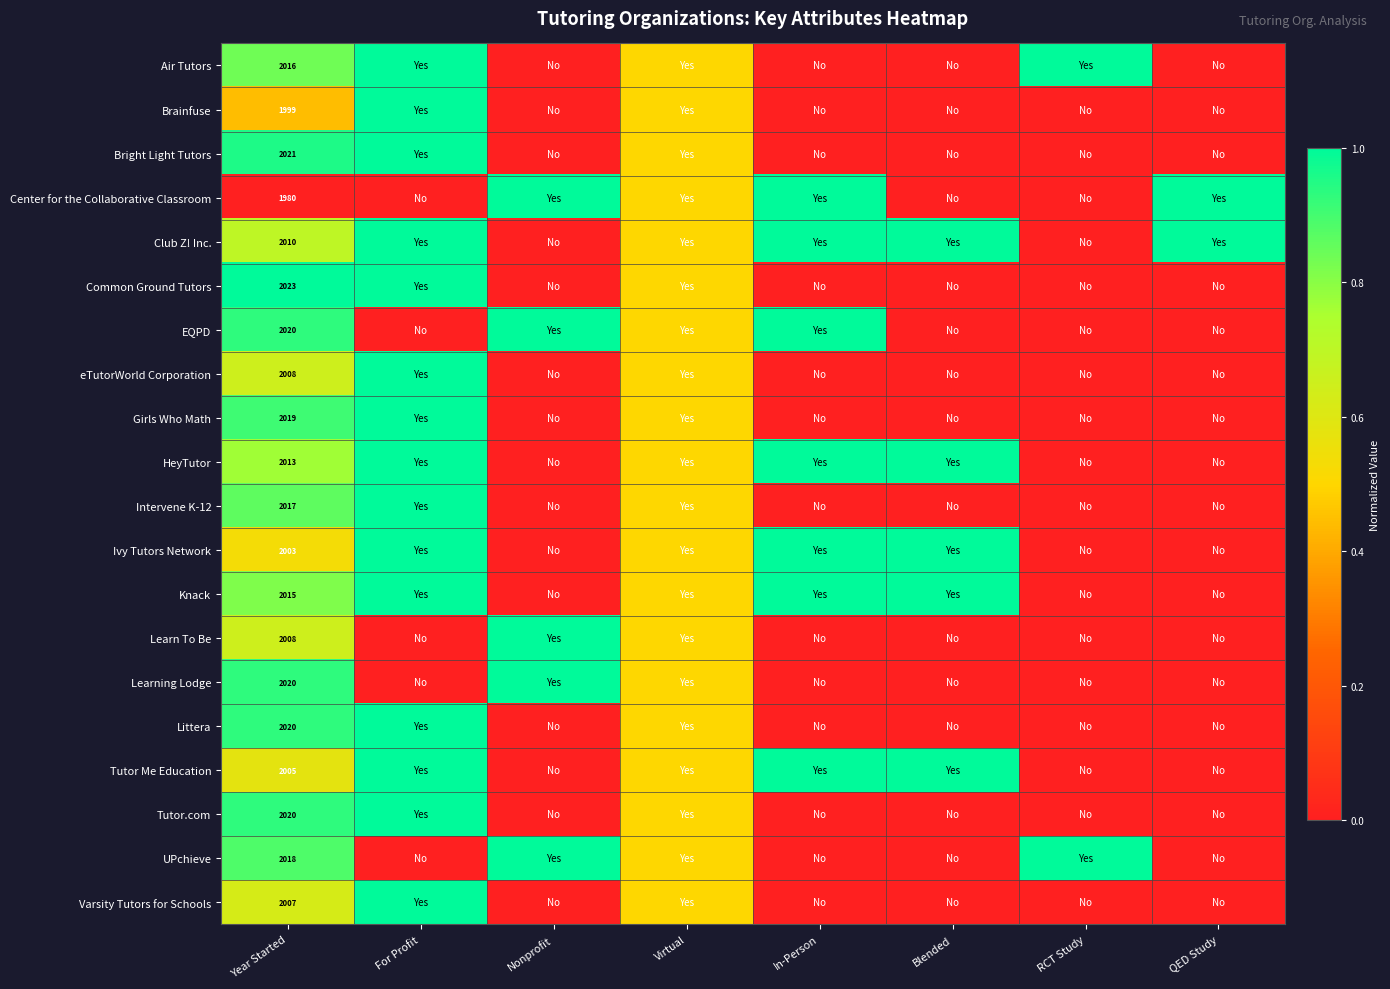

True or false: Learn To Be has a value of 2008.0 at Year Started.

True